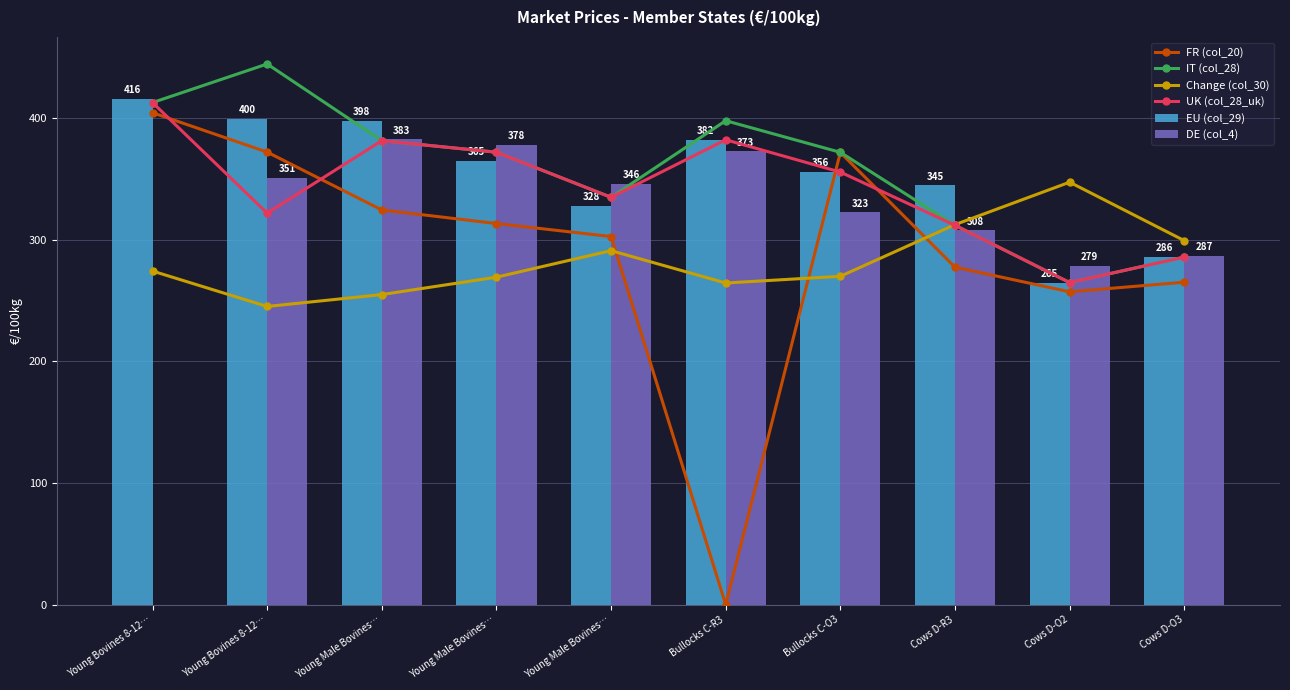

What is the sum of the UK (col_28_uk) values at Cows D-O2 and Young Bovines 8-12…?

586.9